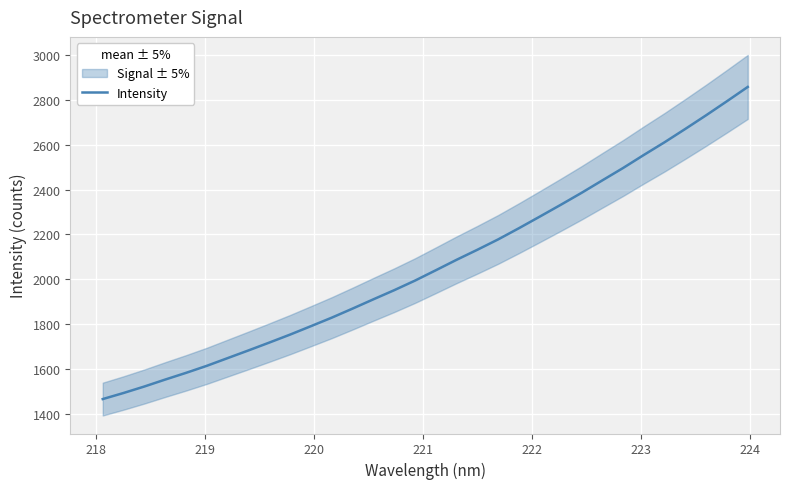

What is the maximum value for Intensity?

2857.9